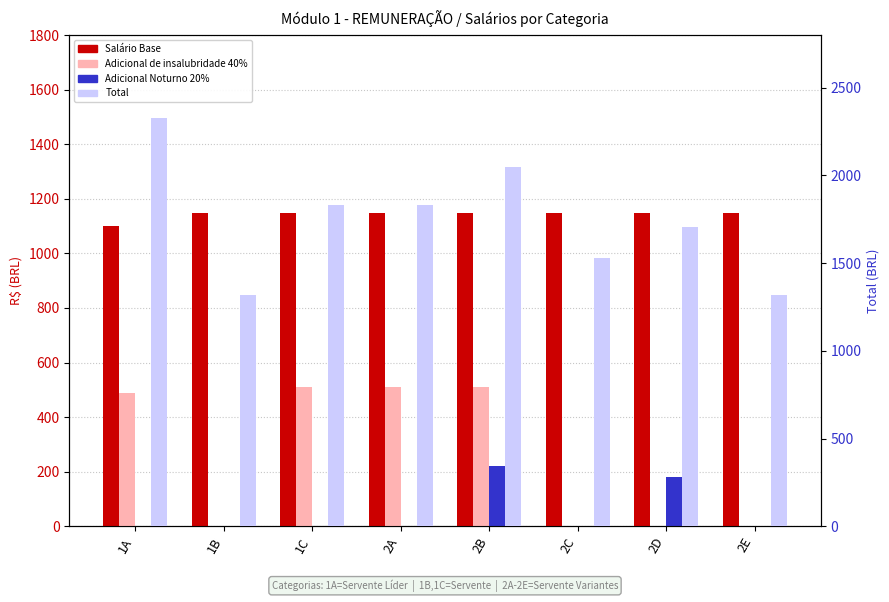

Which series changed the most between 2A and 2D?

Adicional de insalubridade 40%